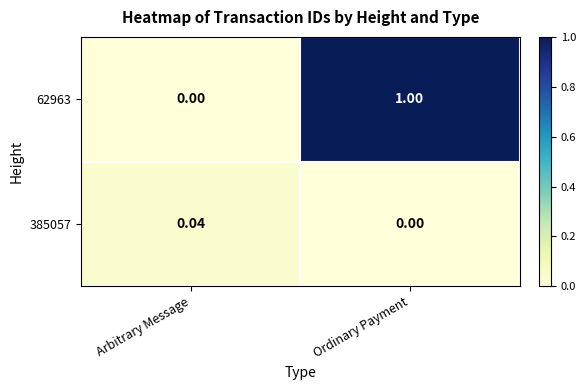

List the series in order of their peak value, lowest first.

385057, 62963